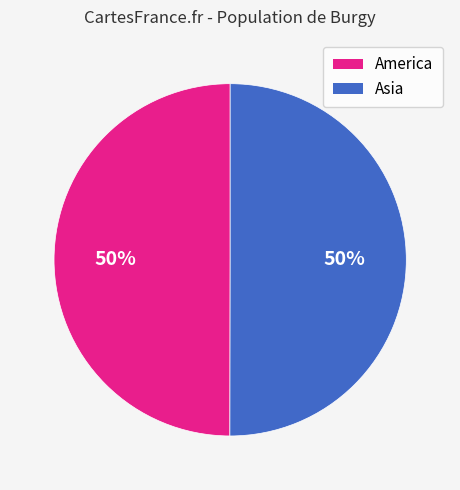

How many segments does this pie chart have?

2